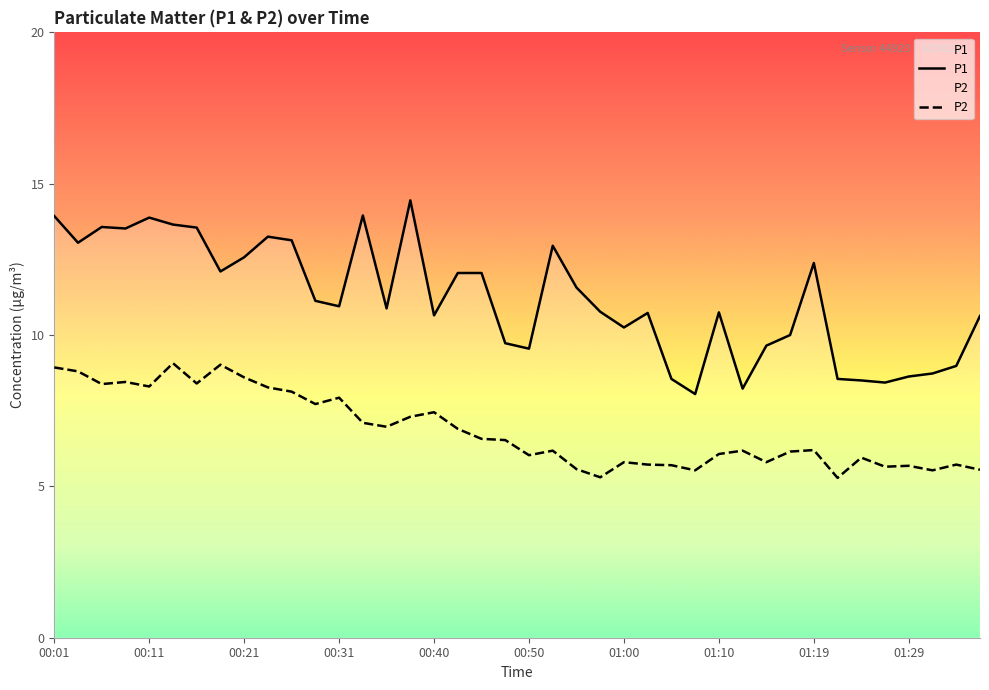

Rank the series by their average value, from highest to lowest.

P1, P2